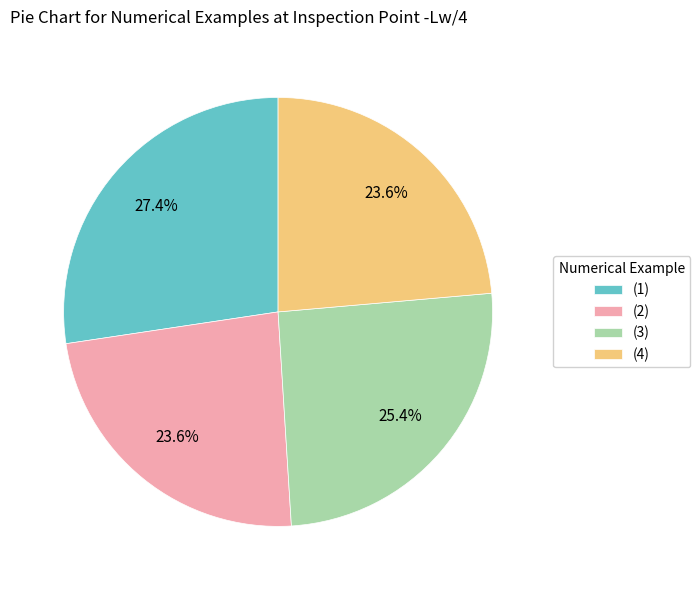

Does (3) account for over 50% of the chart?

No